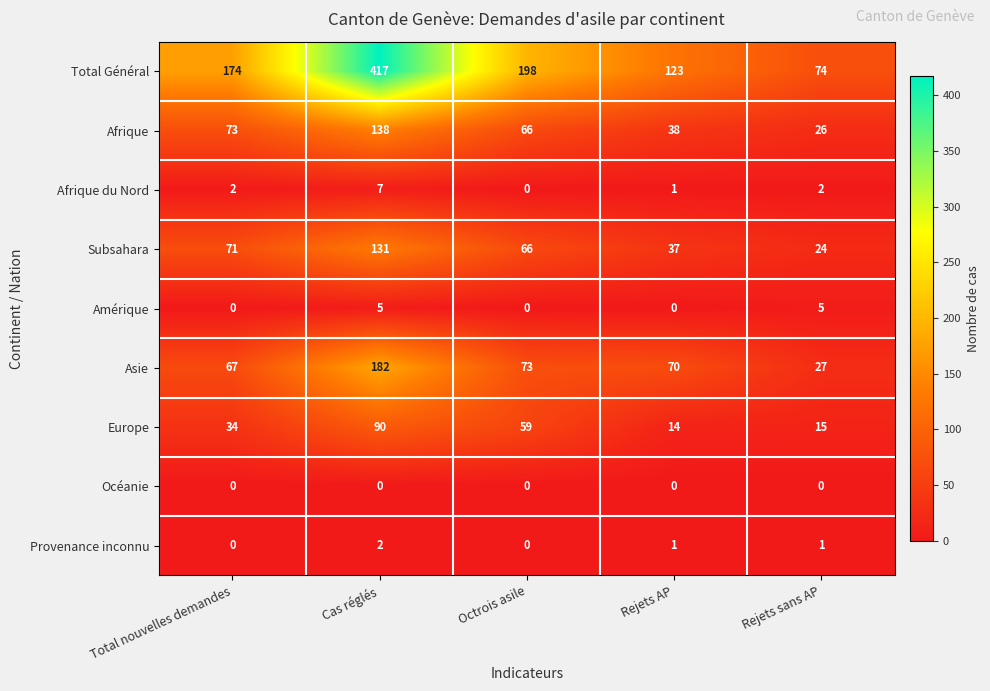

Rank the categories by Europe value from lowest to highest.

Rejets AP, Rejets sans AP, Total nouvelles demandes, Octrois asile, Cas réglés